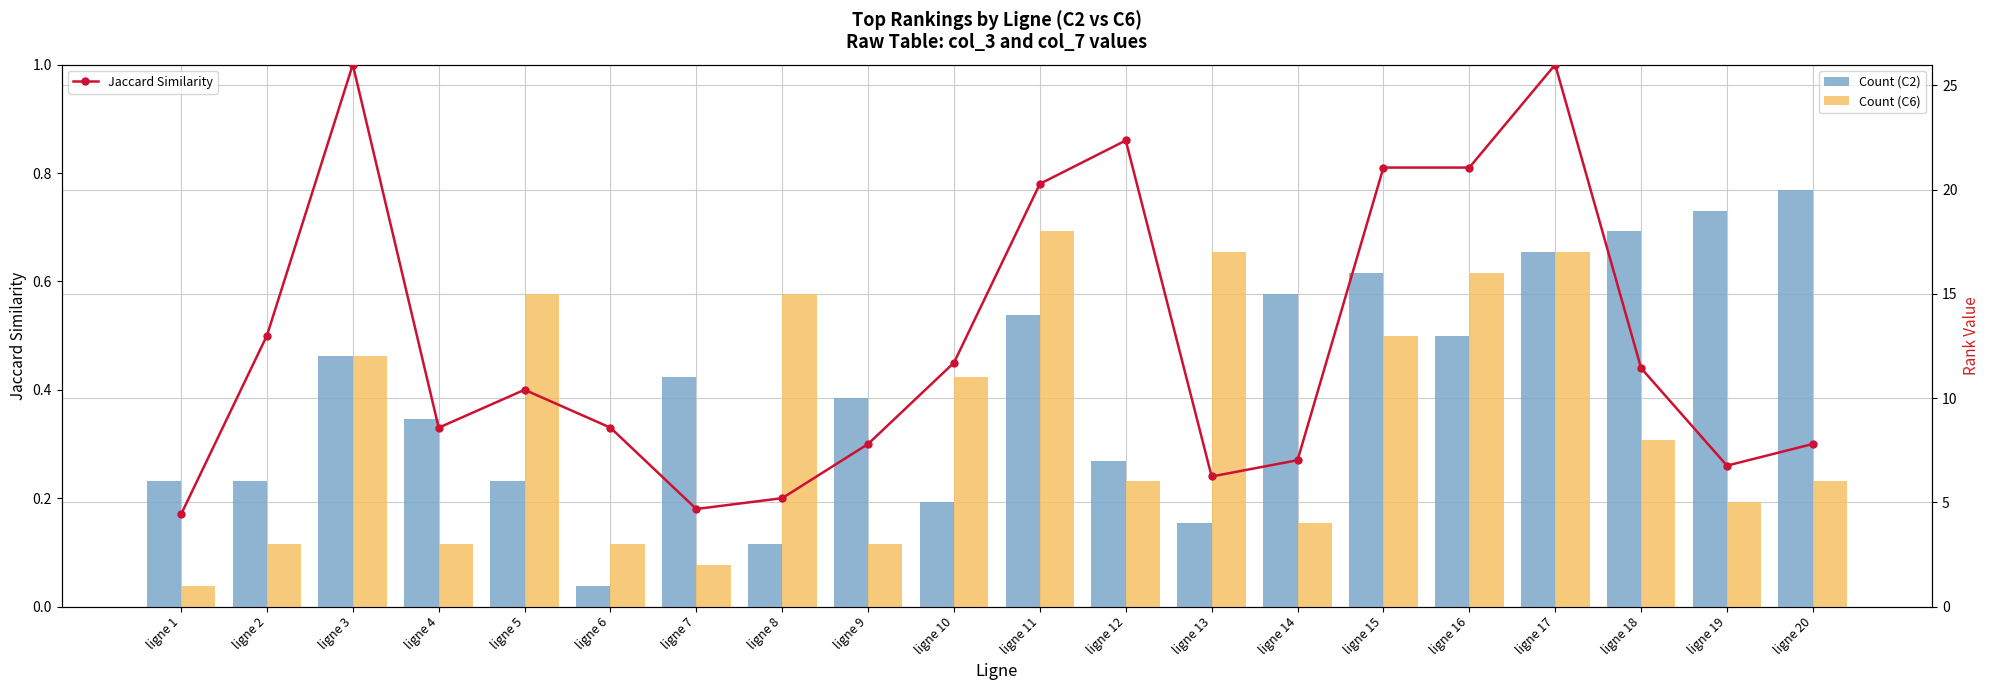

Are the bars grouped side by side (vs. stacked)?

Yes